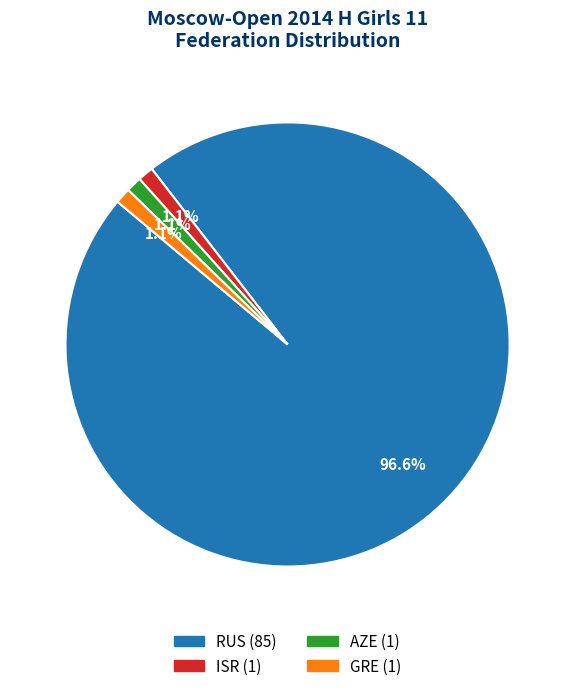

What is the largest slice in the pie chart?

RUS